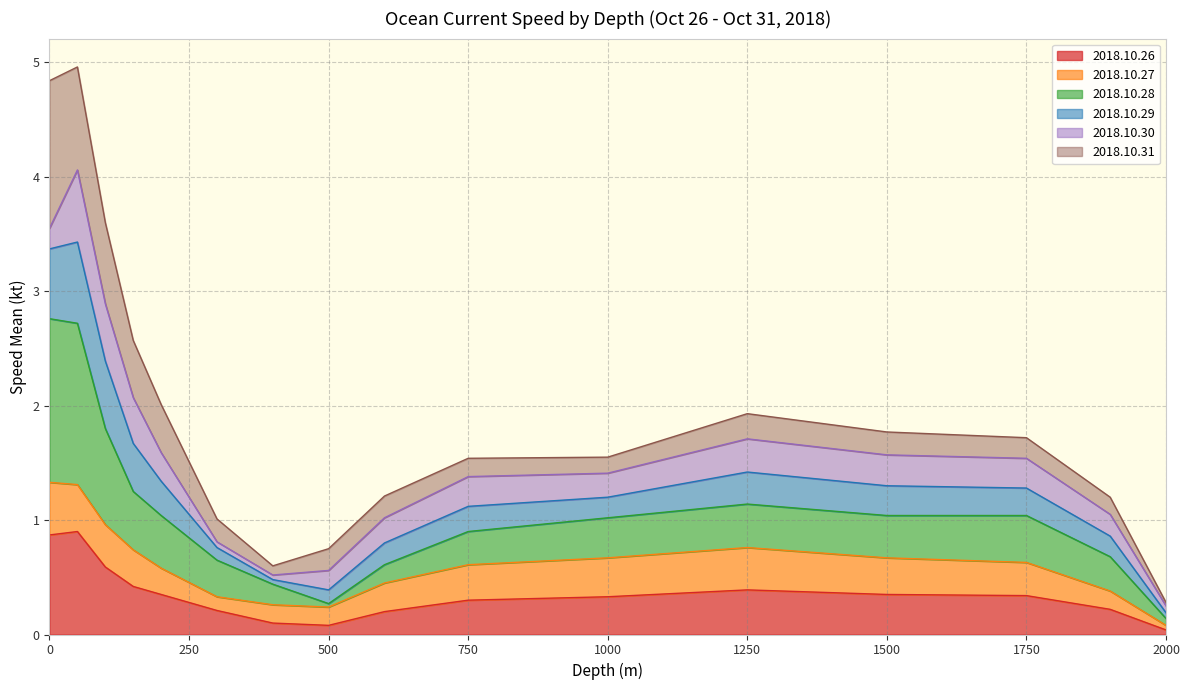

True or false: 2018.10.29 has a value of 0.5 at 400.

True